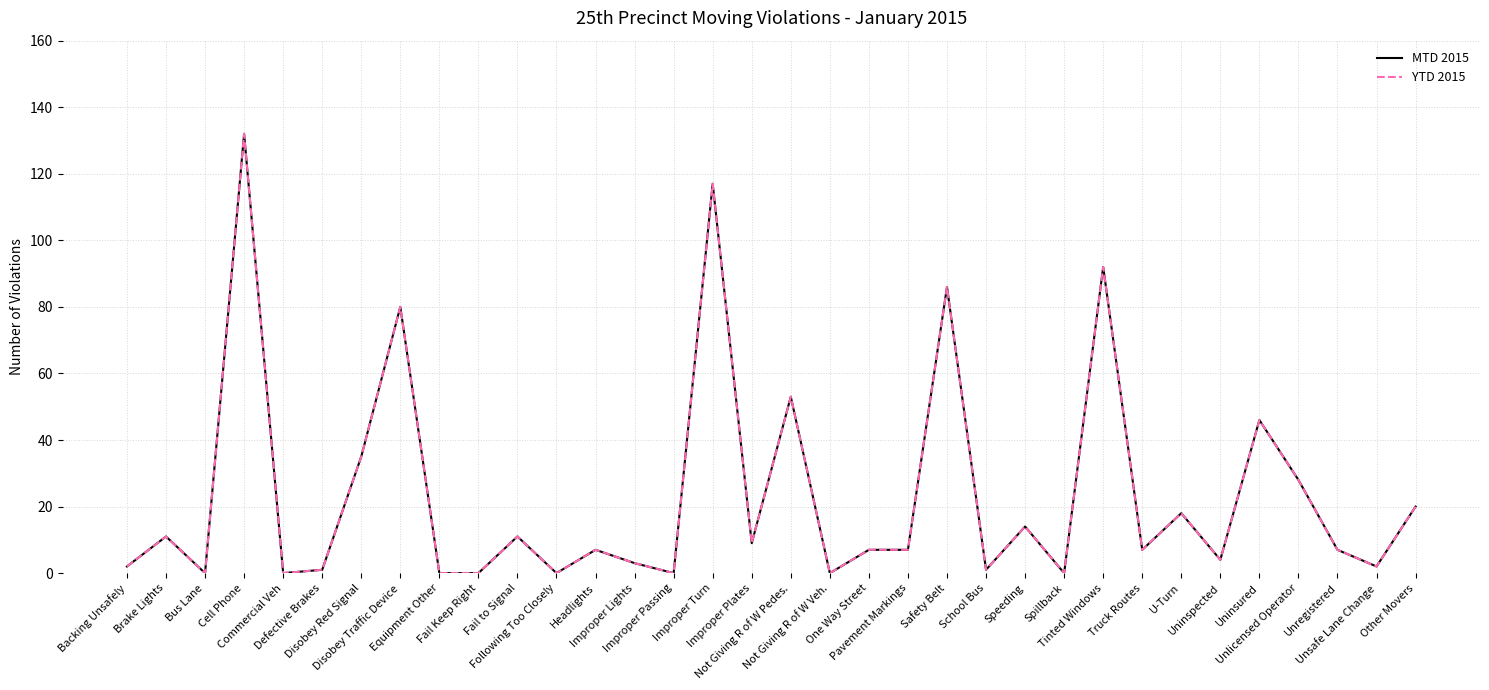

At which label is MTD 2015 closest to 66?

Not Giving R of W Pedes.